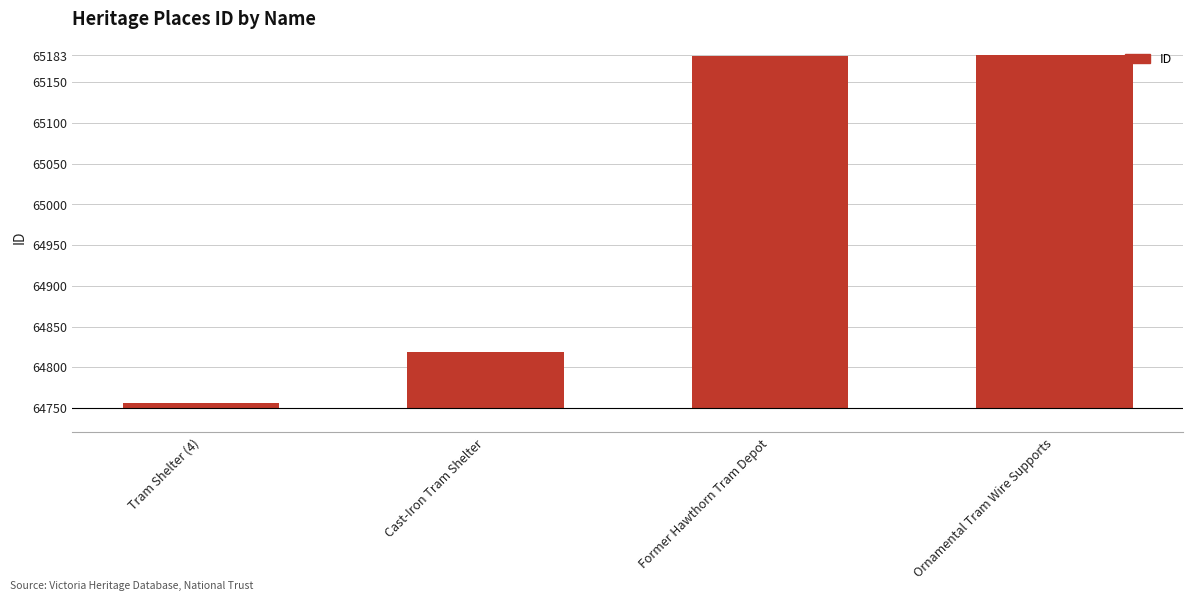

Are the bars horizontal?

No